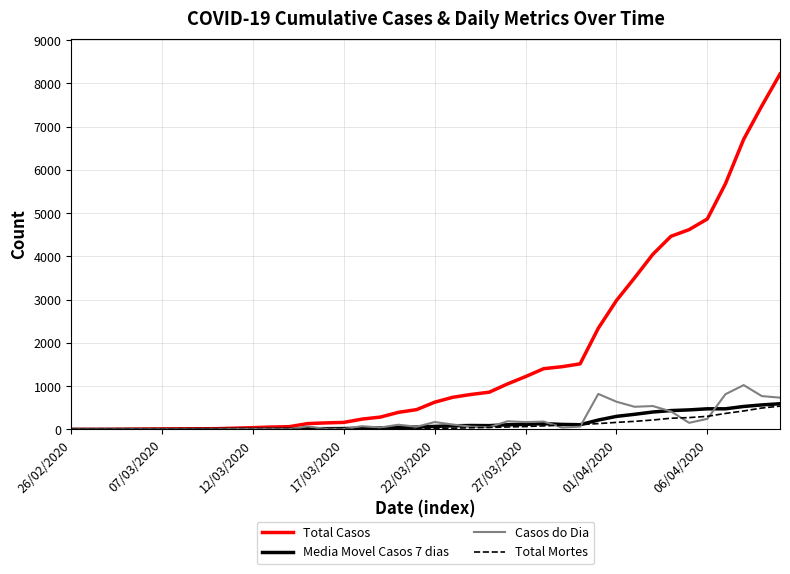

What is the greatest value displayed?

8216